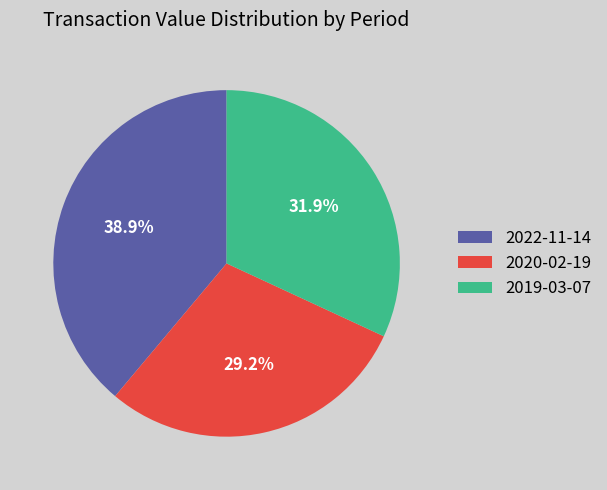

Is there any slice that represents more than half of the pie?

No